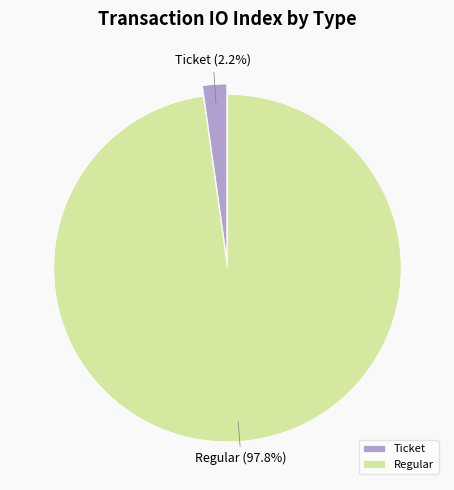

How many segments does this pie chart have?

2